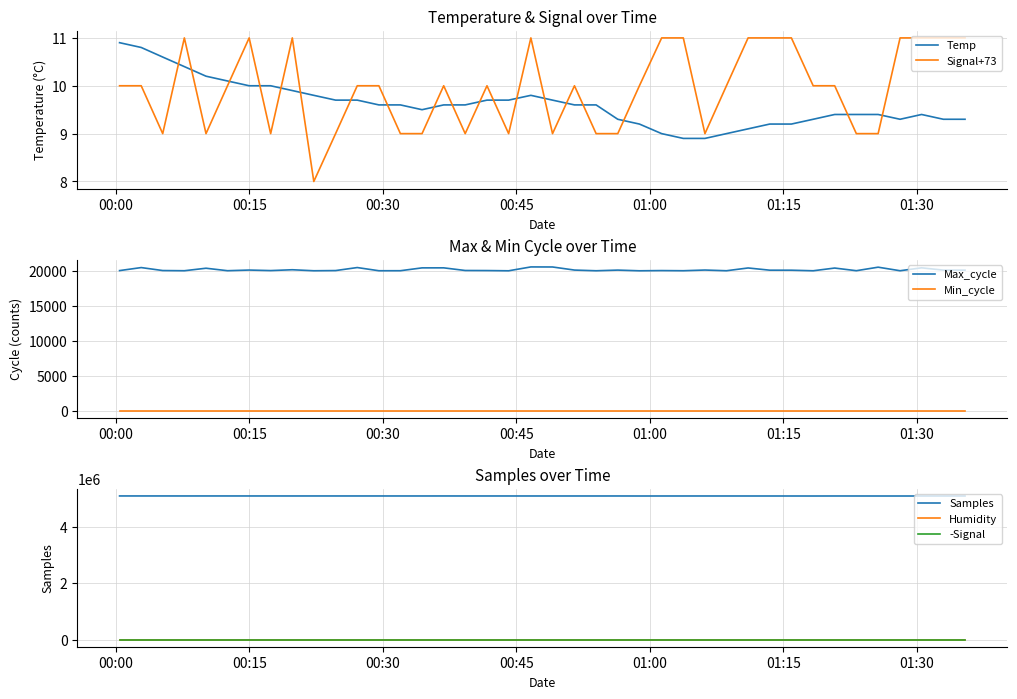

At how many categories does at least one series exceed 2912435?

40